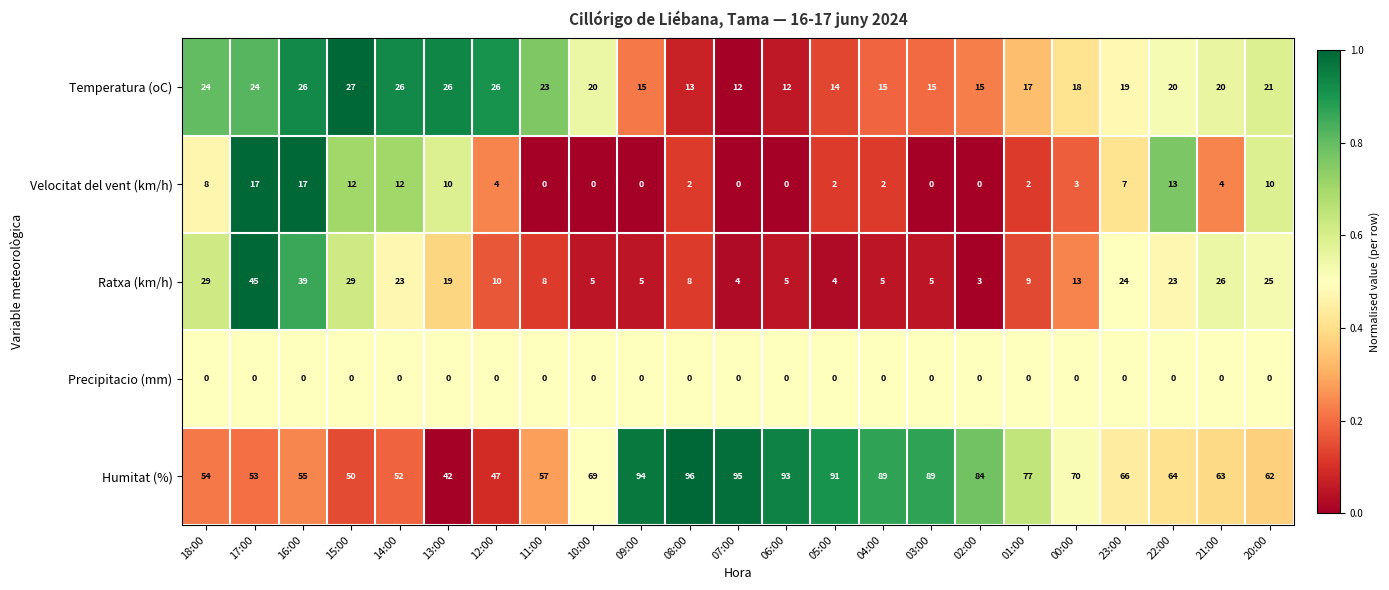

What is the difference between the highest and lowest values at 13:00?

42